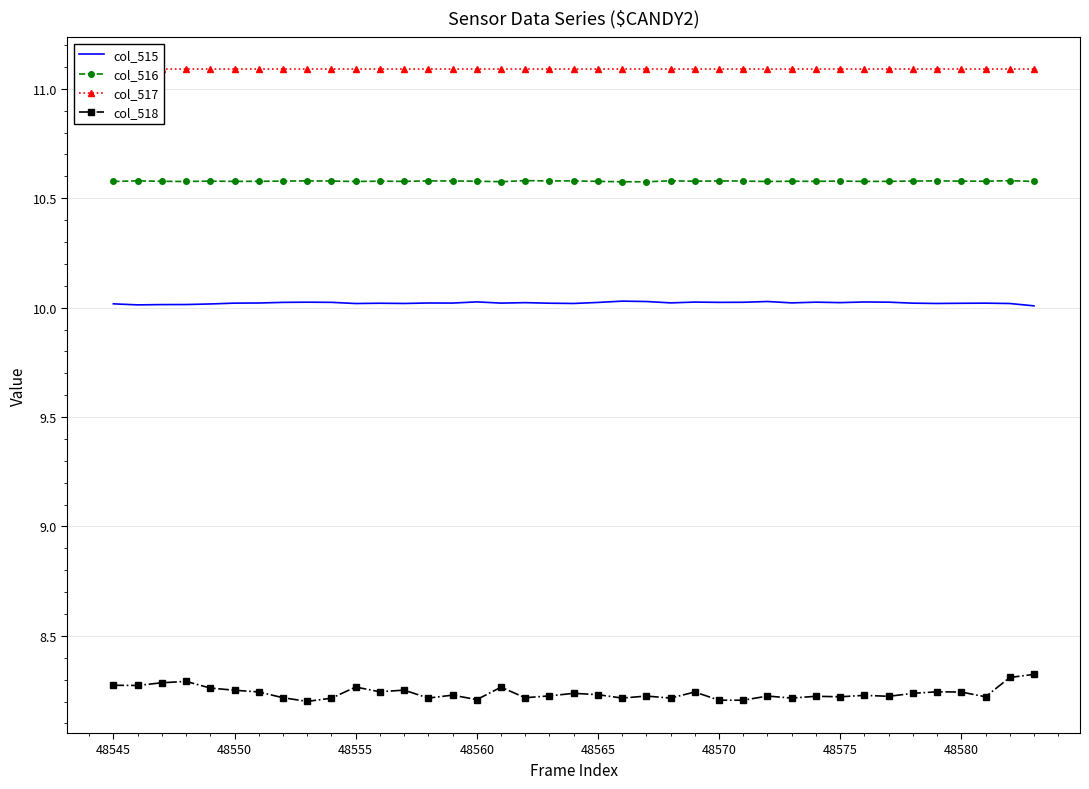

What is the value of the col_518 point at the 2nd from the left?

8.3